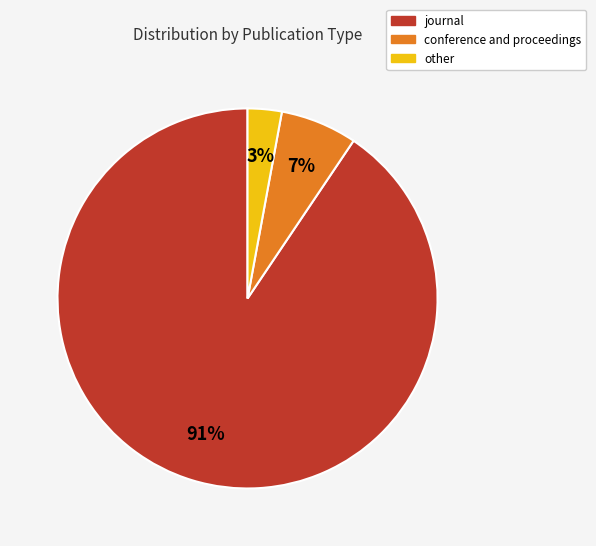

The conference and proceedings slice represents 7% of the pie. True or false?

True